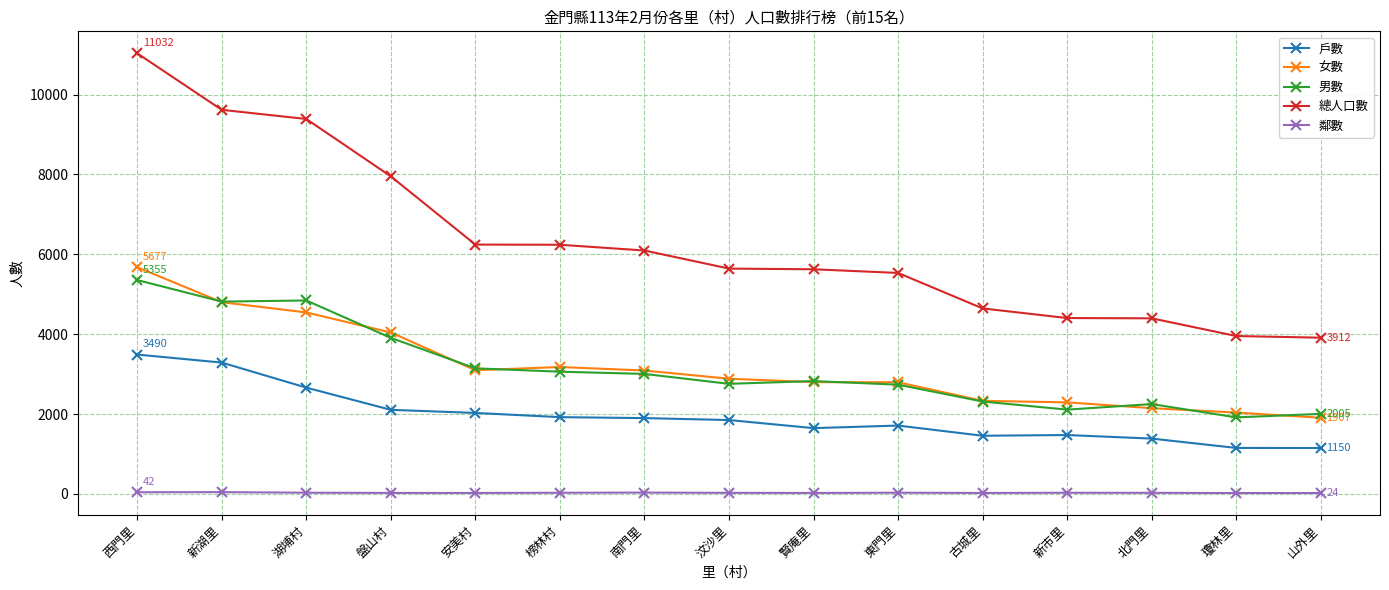

True or false: 男數 and 戶數 intersect in this chart.

False